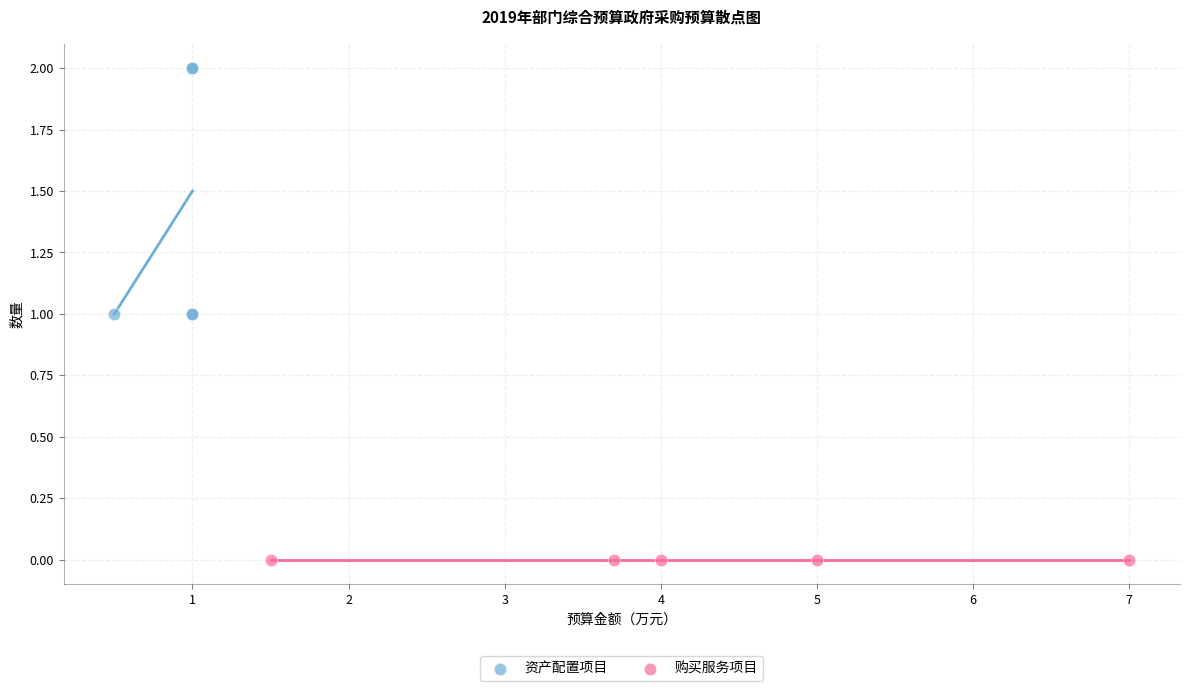

Which series contains the lowest Y value?

购买服务项目